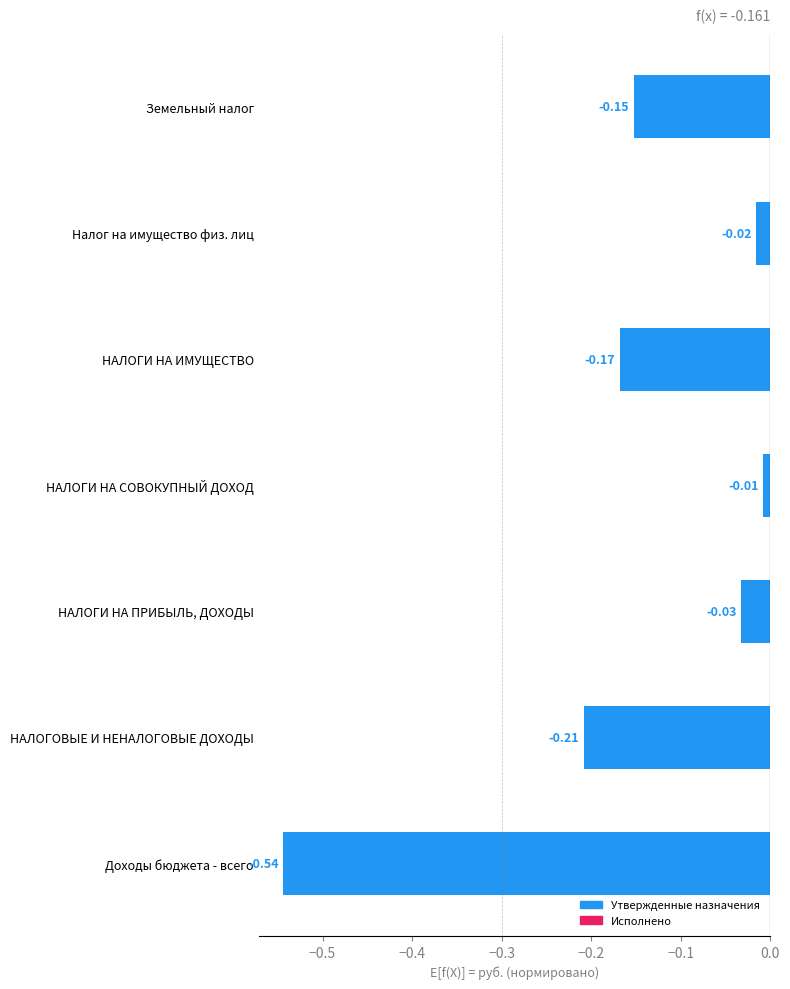

Rank the categories by value from highest to lowest.

НАЛОГИ НА СОВОКУПНЫЙ ДОХОД, Налог на имущество физ. лиц, НАЛОГИ НА ПРИБЫЛЬ, ДОХОДЫ, Земельный налог, НАЛОГИ НА ИМУЩЕСТВО, НАЛОГОВЫЕ И НЕНАЛОГОВЫЕ ДОХОДЫ, Доходы бюджета - всего